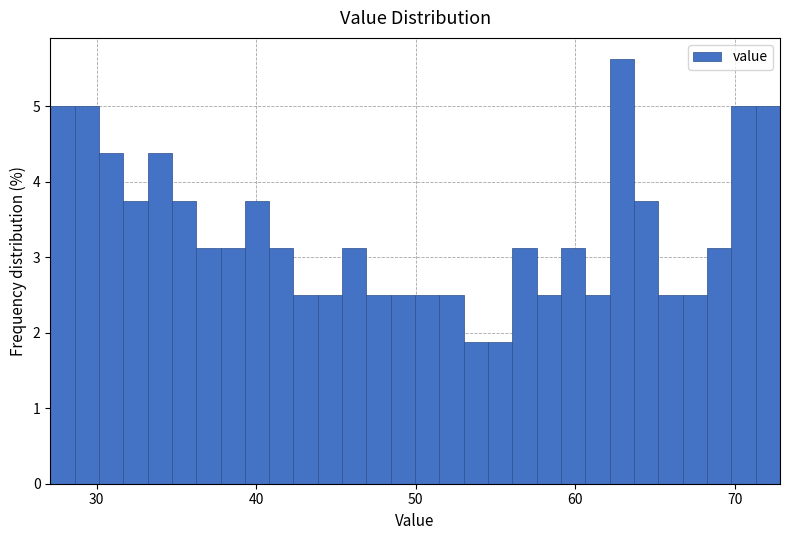

Around what value on the x-axis is the tallest bar? Give the approximate position of its centre, as read against the axis.

63